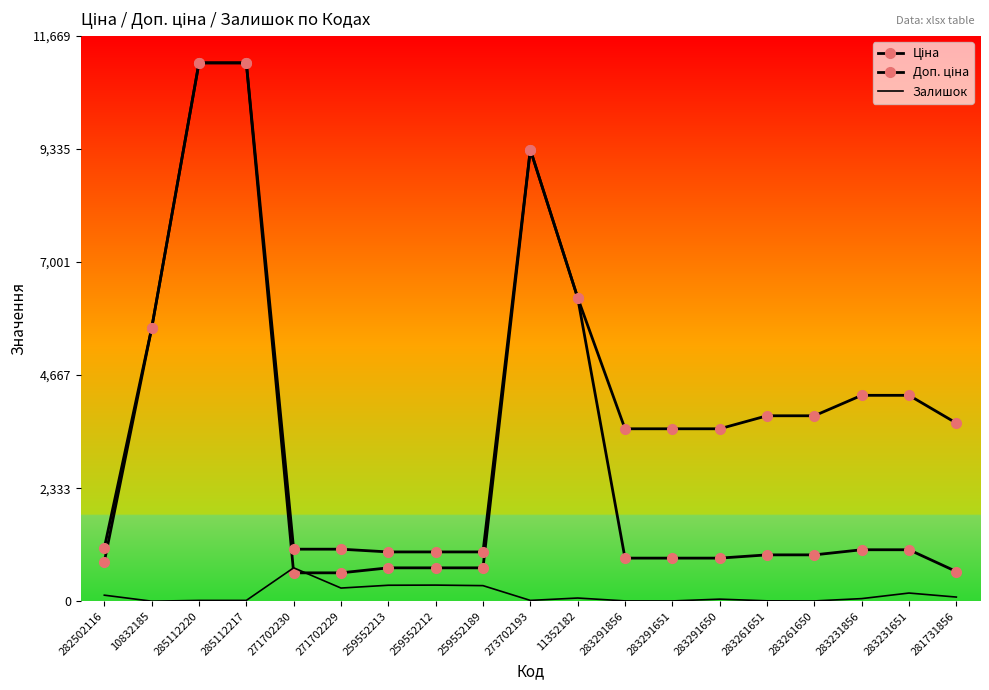

At which category is the sum across all series the highest?

285112220